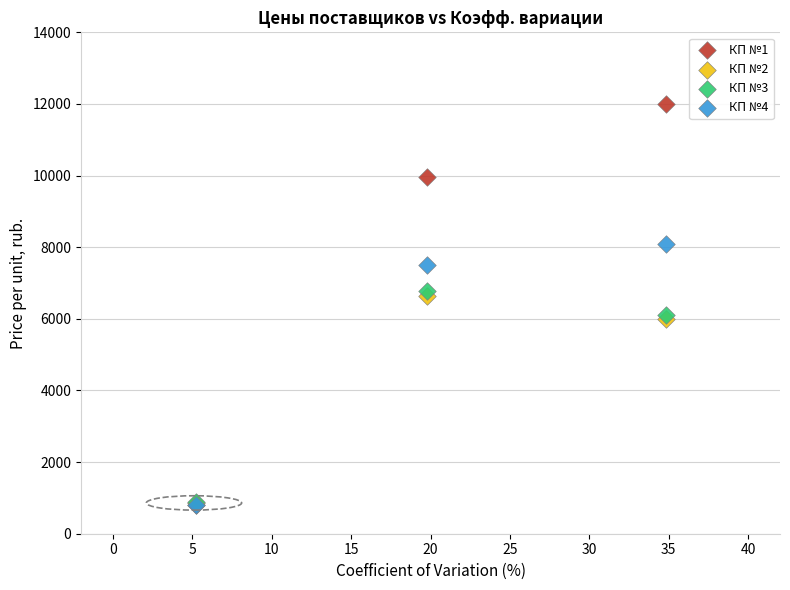

Which series contains the highest Y value?

КП №1